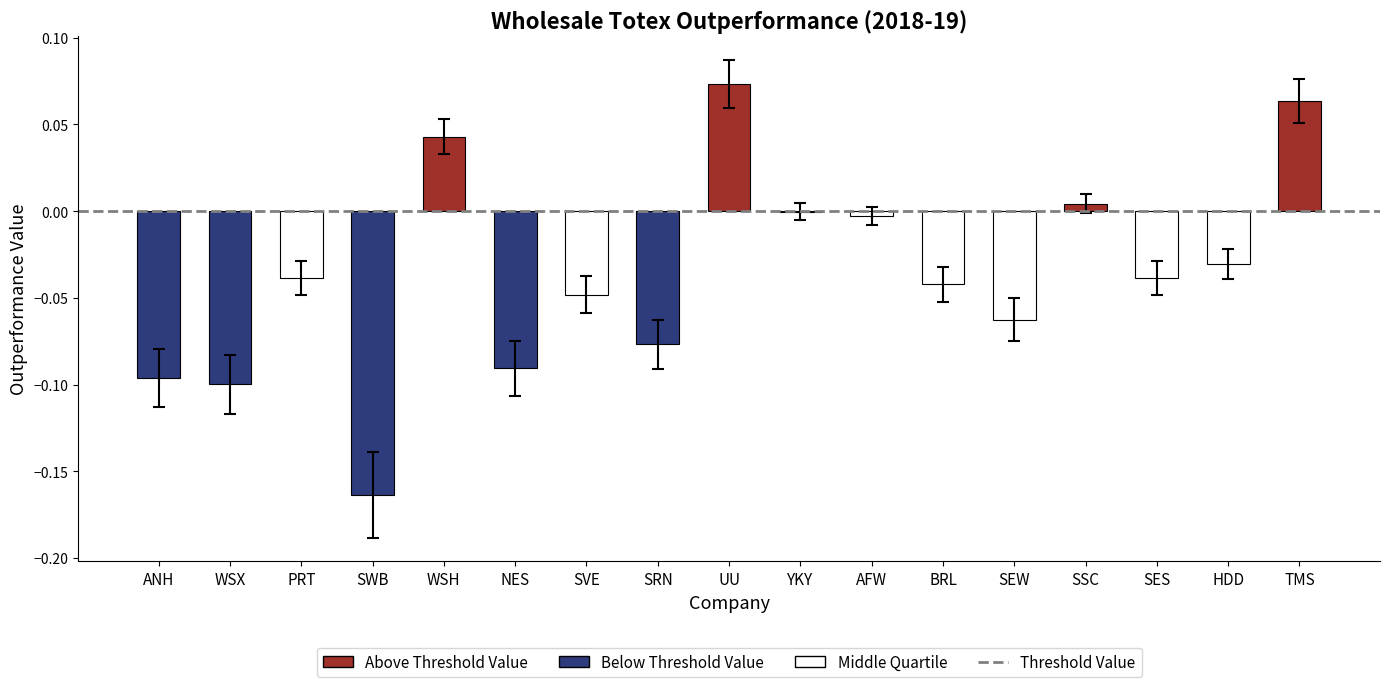

True or false: the data shows -0.1 at NES.

True